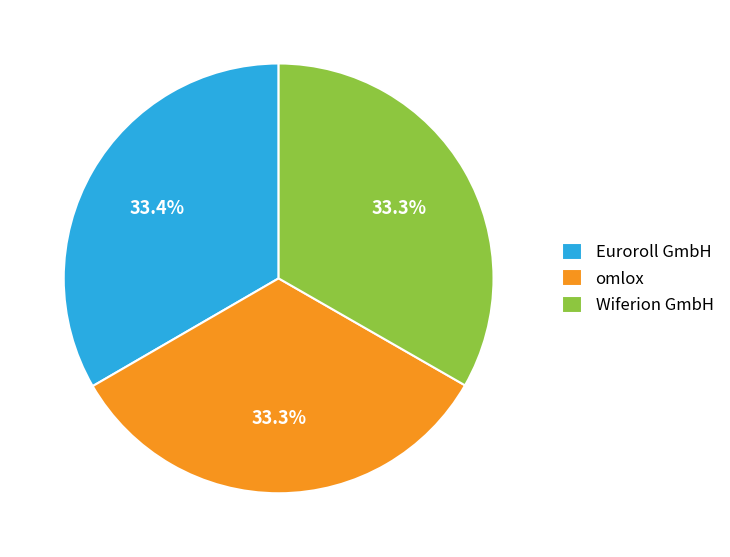

What portion of the pie excludes omlox?

66.7%